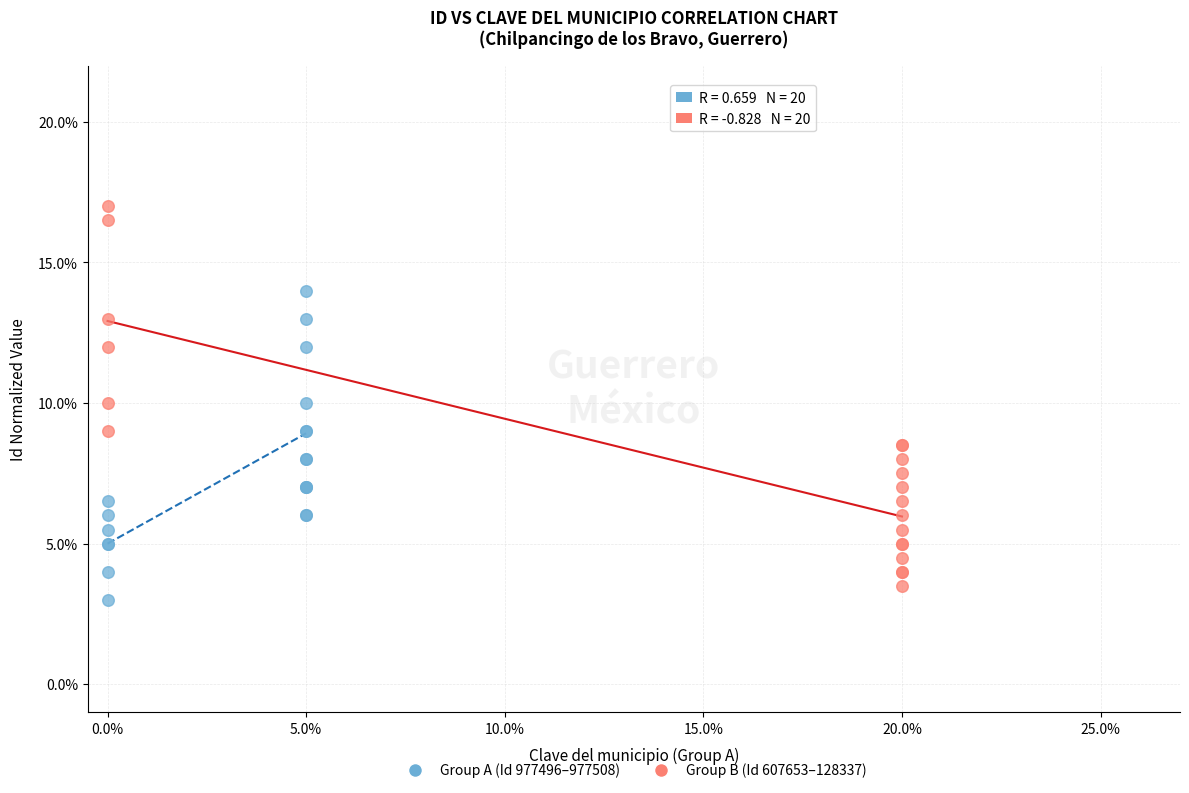

What are all the series names shown in the legend?

Group A (Id 977496–977508), Group B (Id 607653–128337)